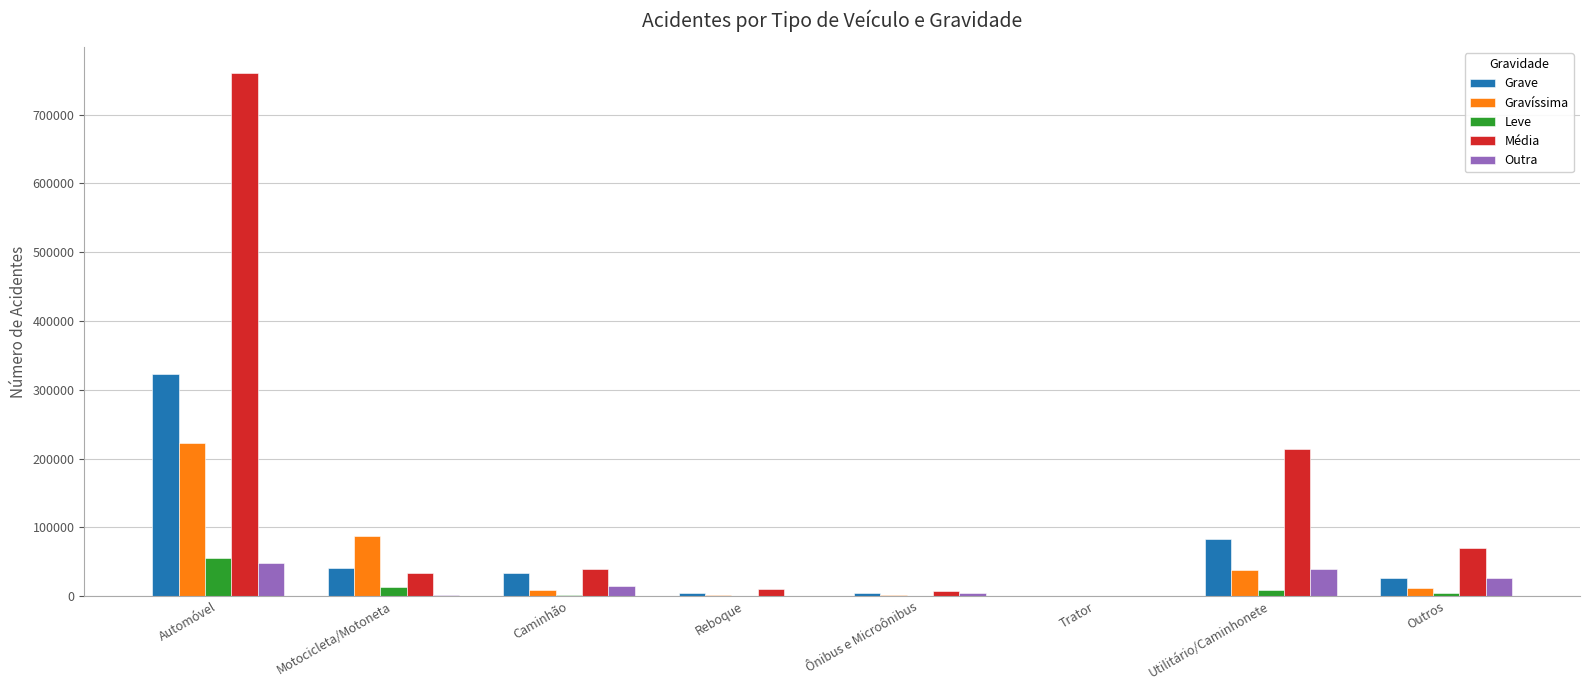

At which label does Média first exceed 39281?

Automóvel